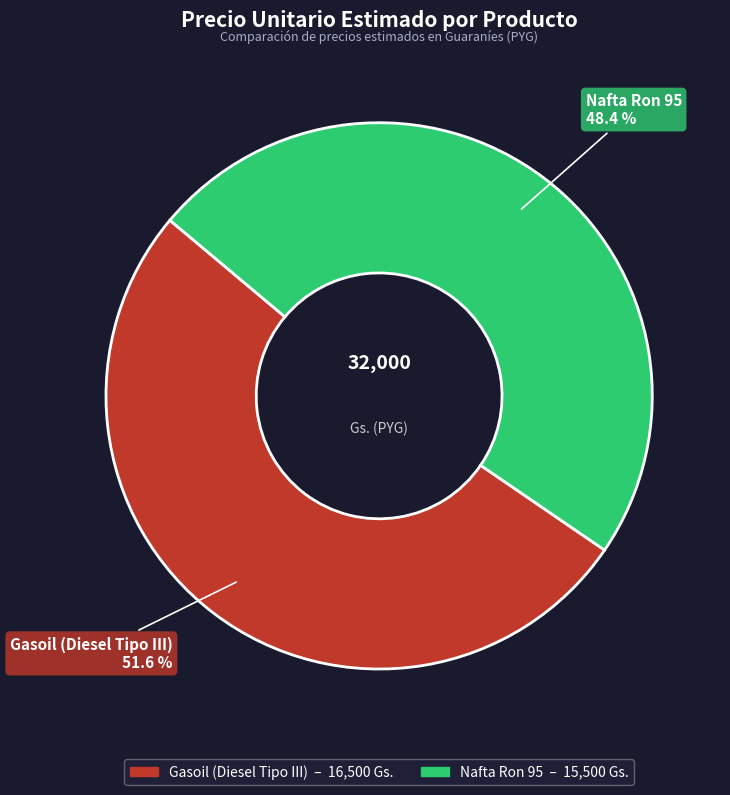

Which category accounts for the majority?

Gasoil (Diesel Tipo III)